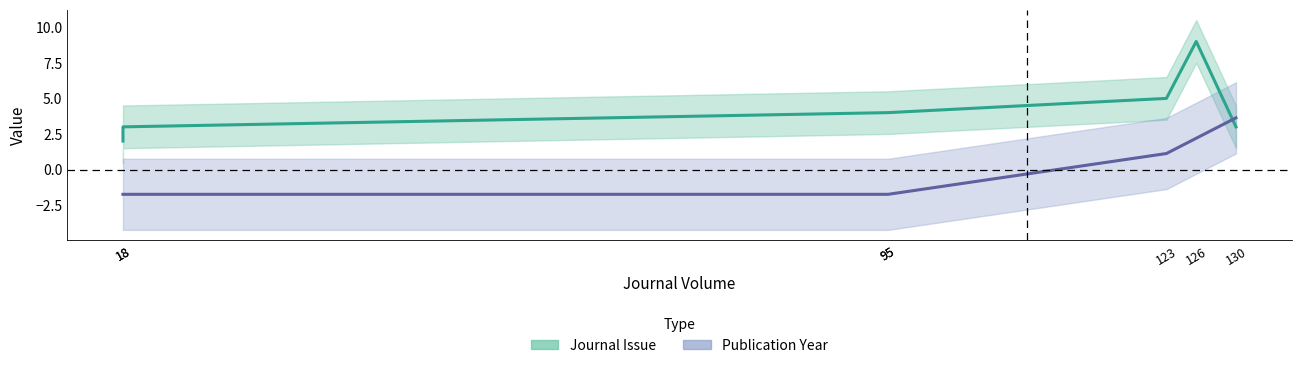

Between 130 and 95, which is larger?

130